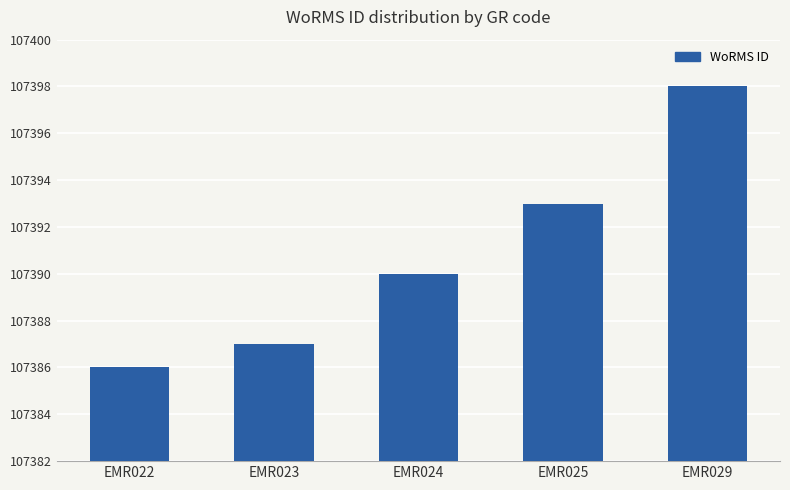

List the labels in order of value, smallest first.

EMR022, EMR023, EMR024, EMR025, EMR029